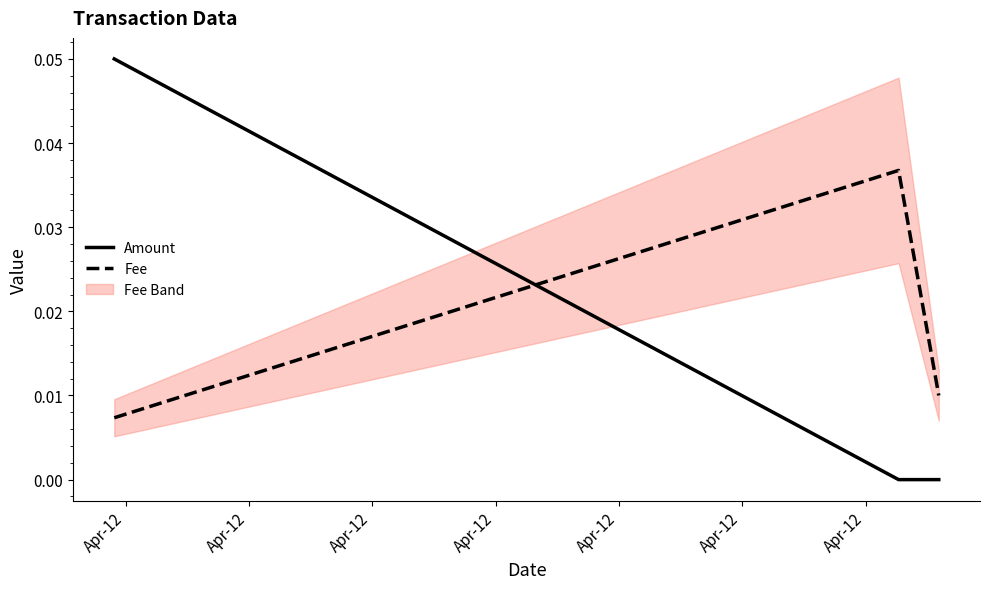

How many positive values does the Amount series have?

1